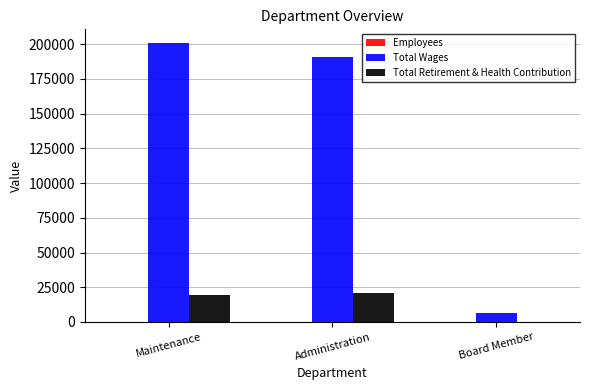

How many groups of bars are there?

3